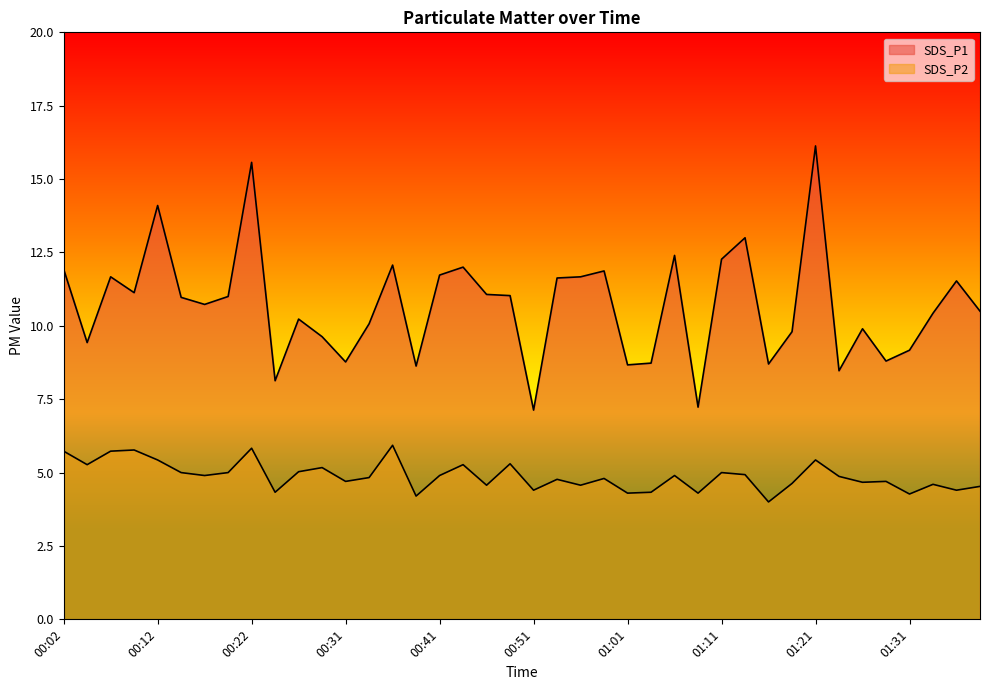

Which label corresponds to the smallest value in the chart?

01:16